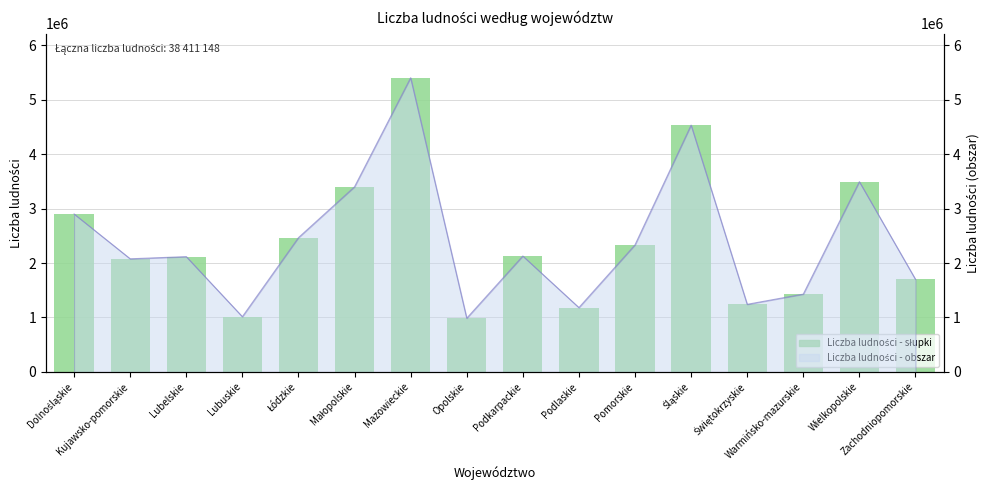

What is the sum of the values at Lubelskie and Zachodniopomorskie?

3818649